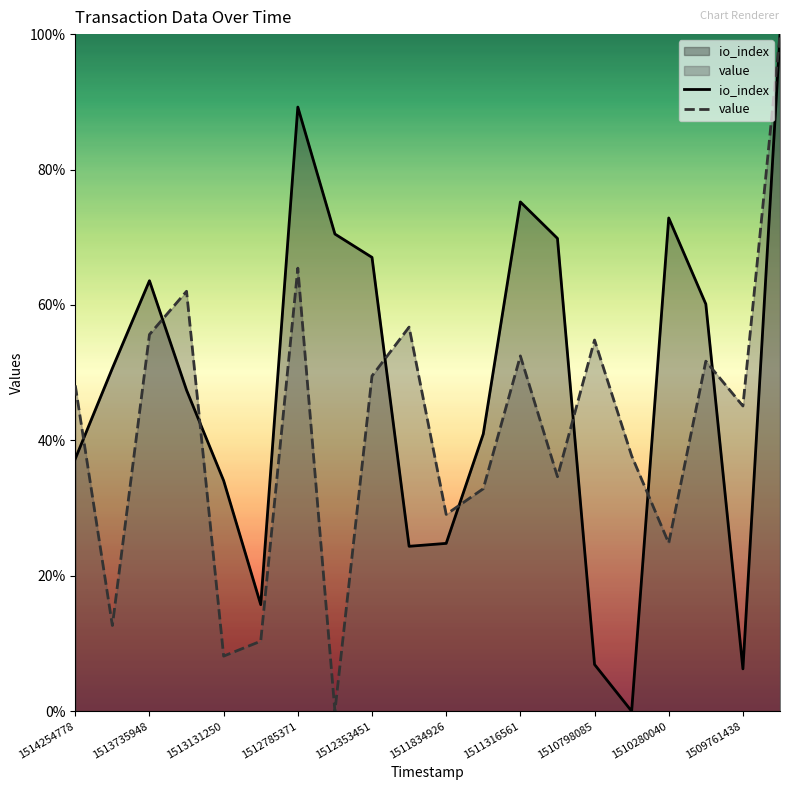

Reading right to left, list all the values displayed in this chart.

io_index: 1.0	0.1	0.6	0.7	0.0	0.1	0.7	0.8	0.4	0.2	0.2	0.7	0.7	0.9	0.2	0.3	0.5	0.6	0.5	0.4
value: 1.0	0.5	0.5	0.2	0.4	0.5	0.3	0.5	0.3	0.3	0.6	0.5	0.0	0.7	0.1	0.1	0.6	0.6	0.1	0.5